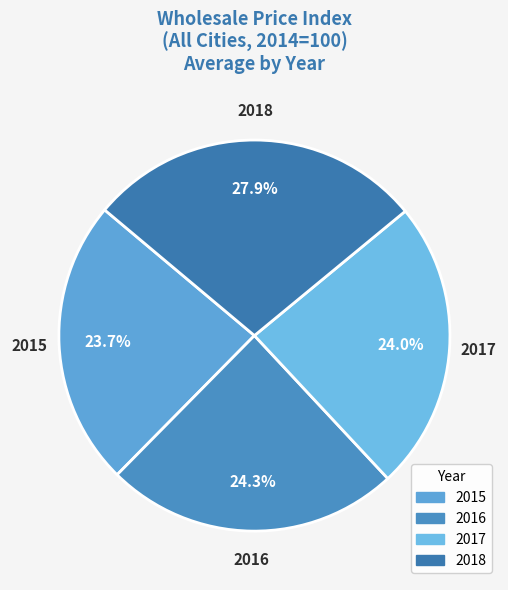

How many slices are in this pie chart?

4